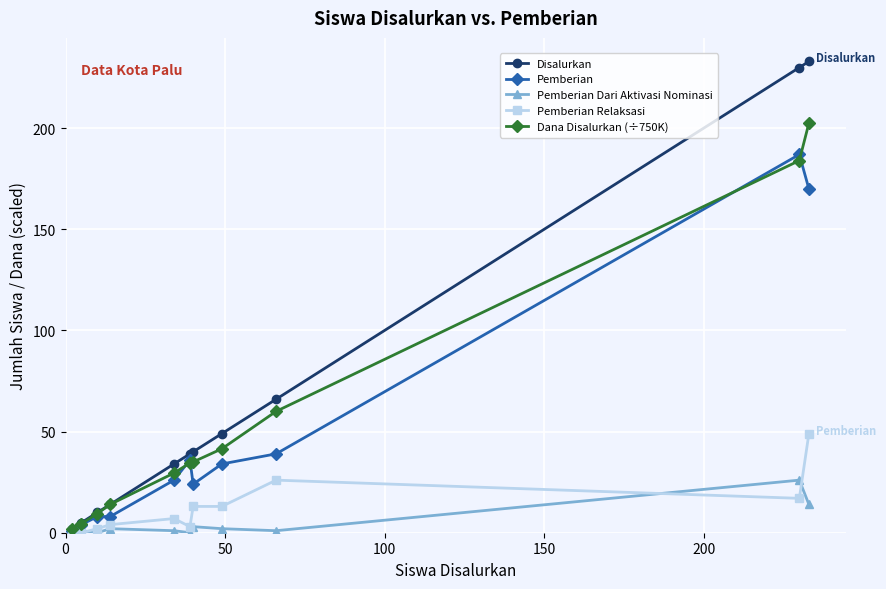

What is the highest value of the Disalurkan series?

233.0